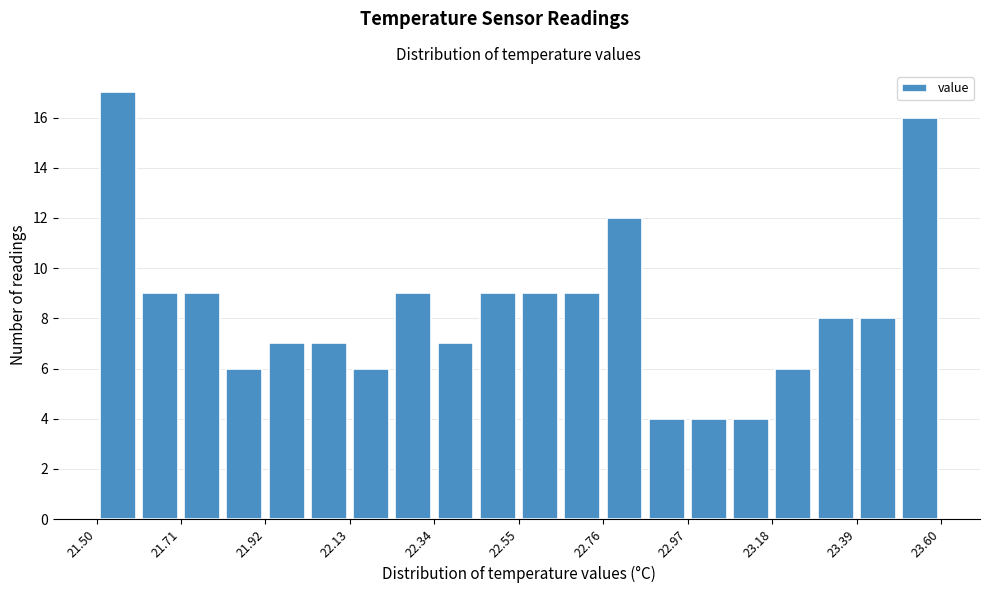

Around what value on the x-axis is the tallest bar? Give the approximate position of its centre, as read against the axis.

21.55